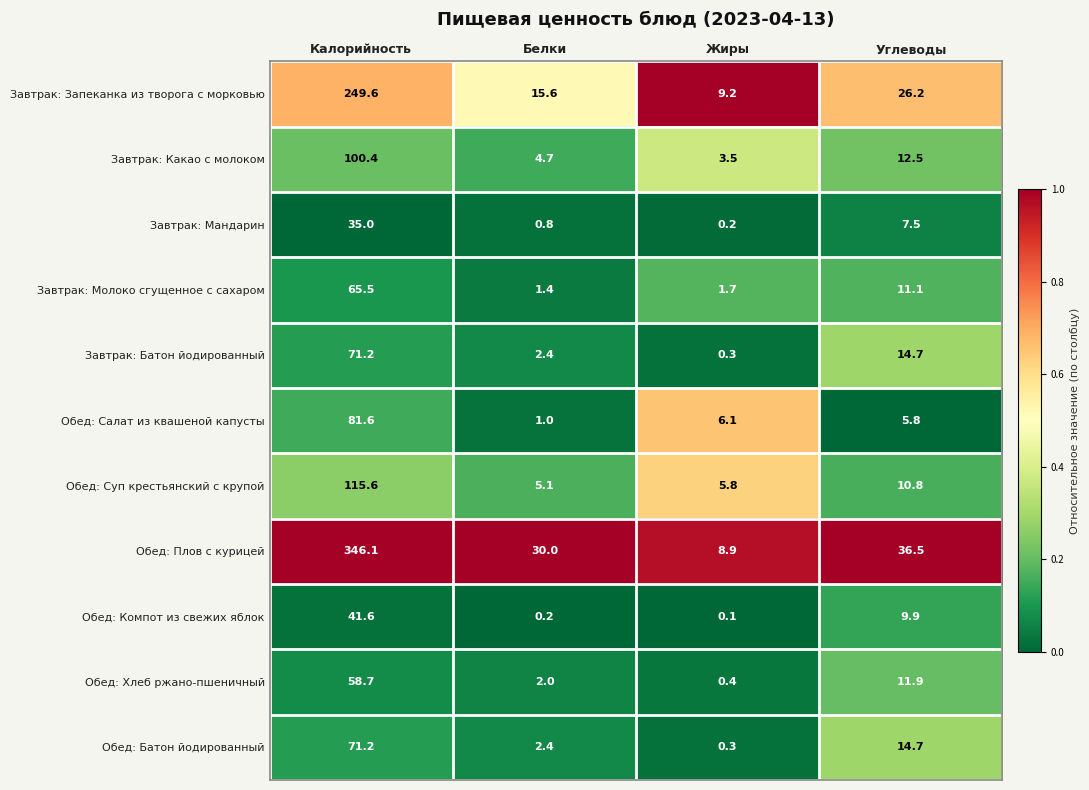

Where is Обед: Плов с курицей nearest to the value 177?

Углеводы